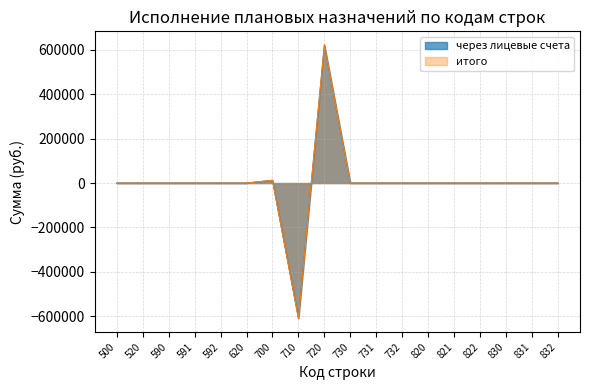

List the labels in order of итого value, smallest first.

710, 500, 520, 590, 591, 592, 620, 730, 731, 732, 820, 821, 822, 830, 831, 832, 700, 720